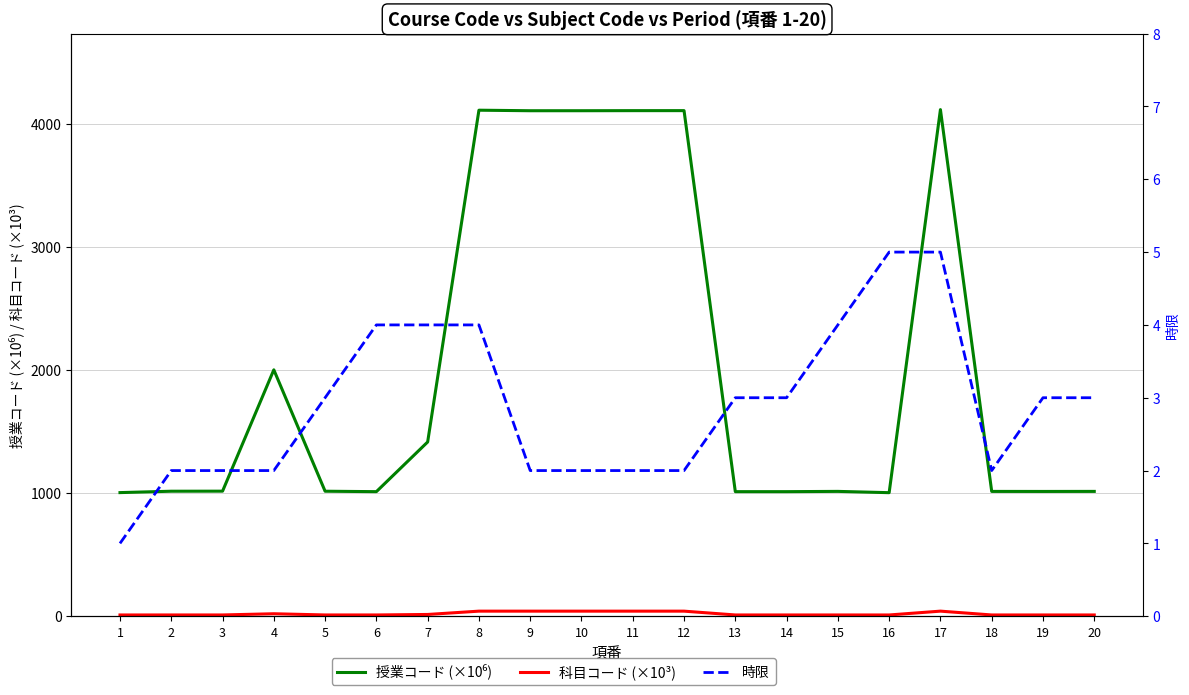

What is the value of the 時限 point at the 1st from the left?

1.0